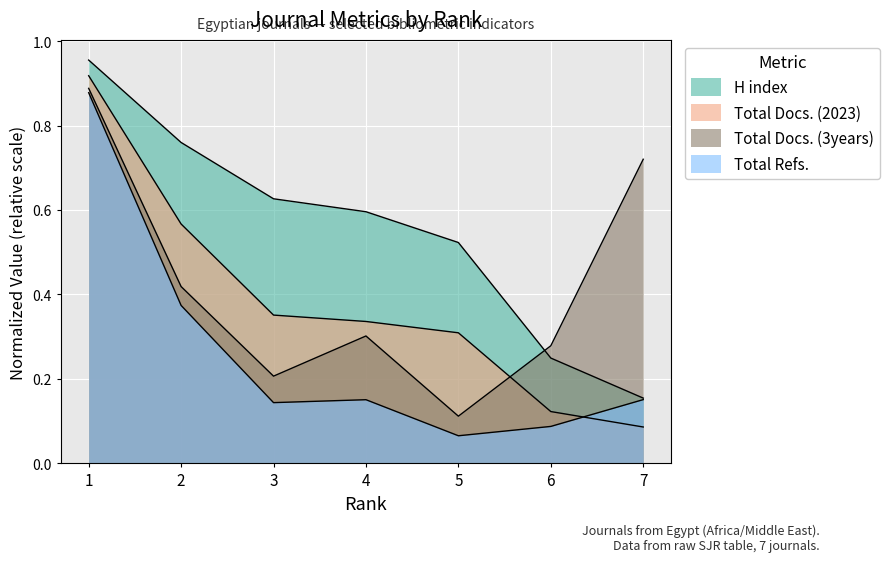

At 3, list the series in order from smallest to largest.

Total Refs., Total Docs. (3years), Total Docs. (2023), H index